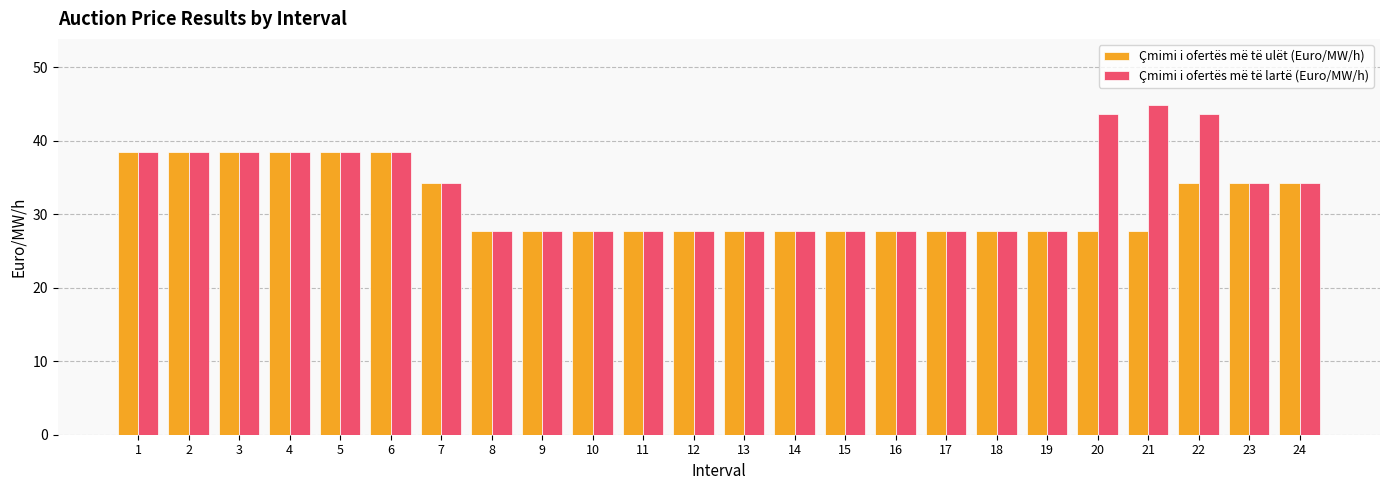

At which category is the sum across all series the highest?

22